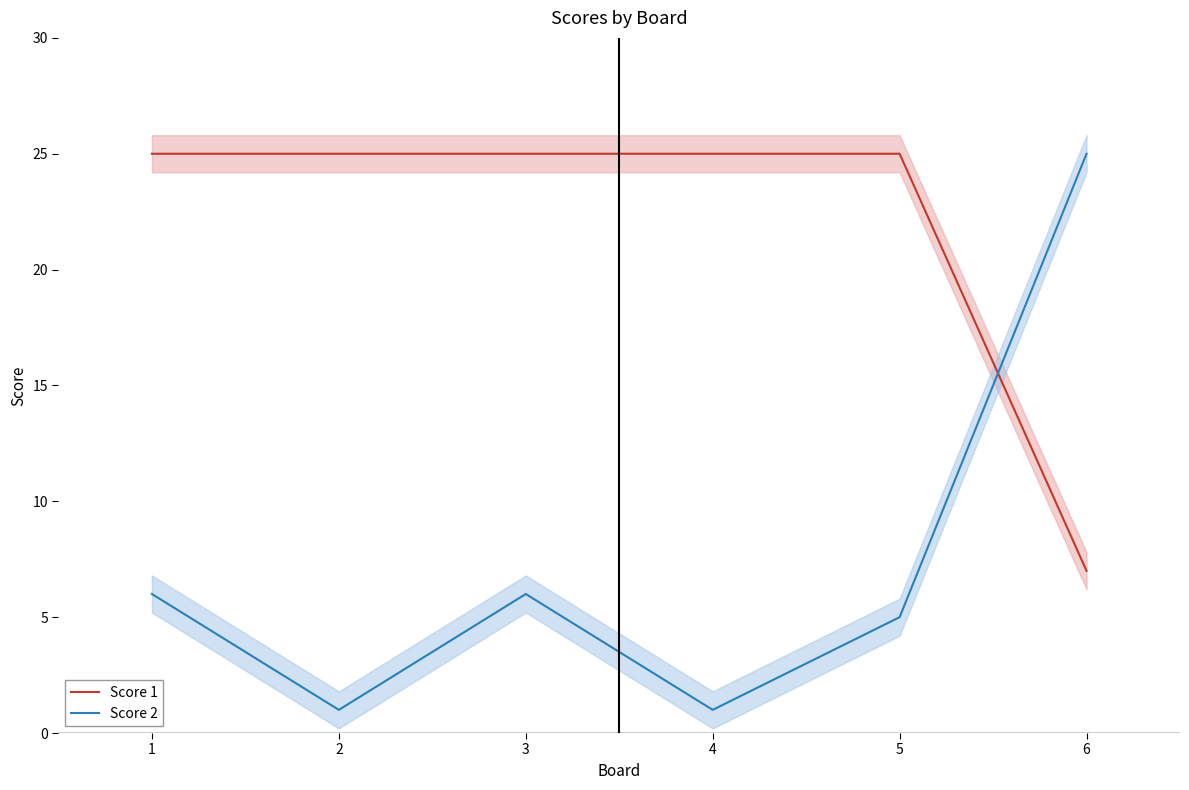

Where do Score 1 and Score 2 first cross each other?

5 and 6